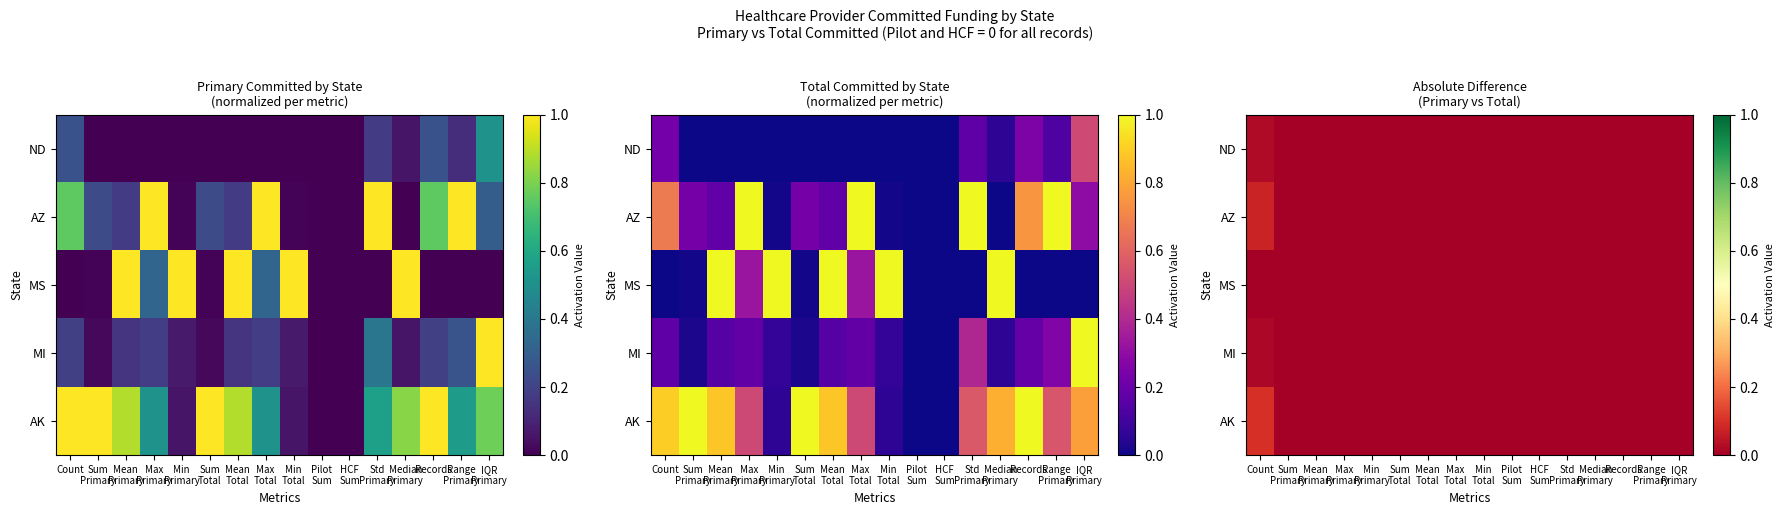

Is it true that AZ equals 0.0 at Sum Primary?

False